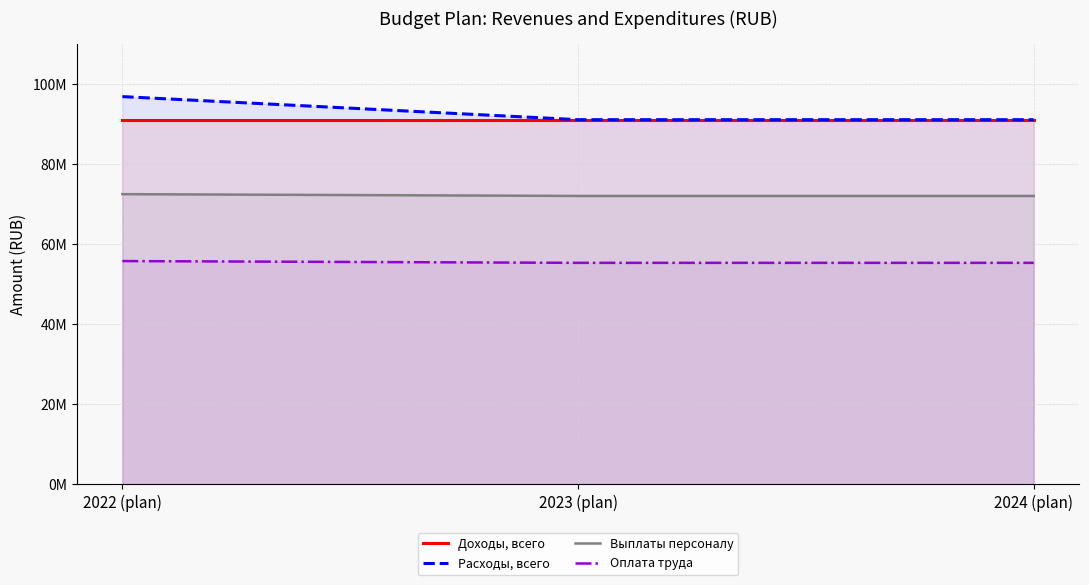

The value of Выплаты персоналу at 2023 (plan) is 72021035.0. True or false?

True